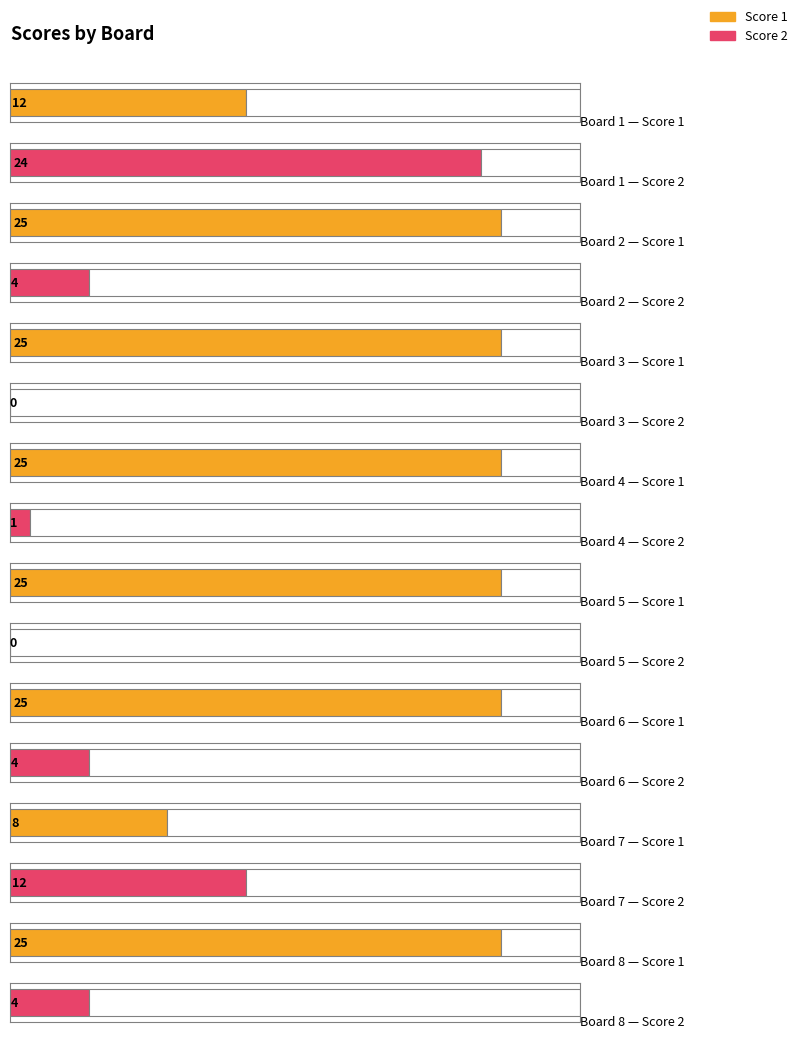

Which series changed the most between Board 2 and Board 5?

Score 2